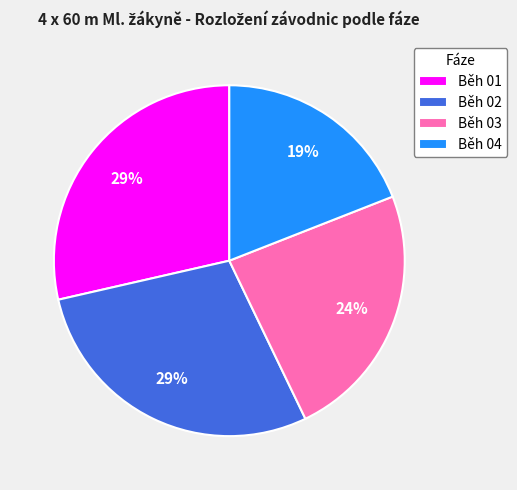

What percentage is the Běh 04 slice, to the nearest percent?

19%